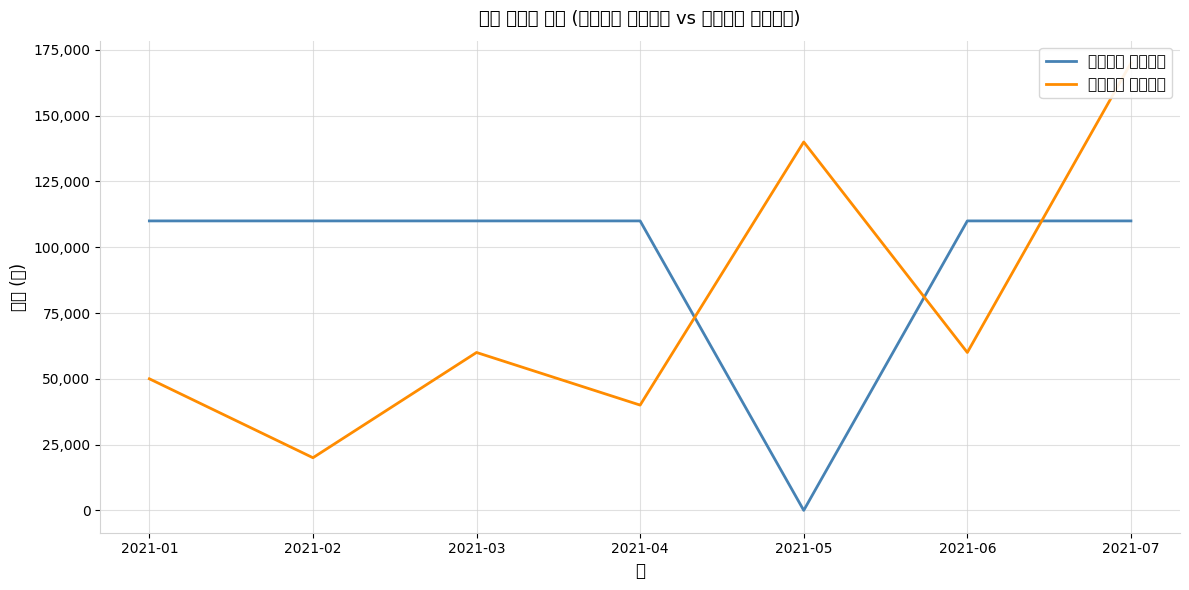

The 민간단체 보조금품 series shows 41983 at 2021-03. True or false?

False